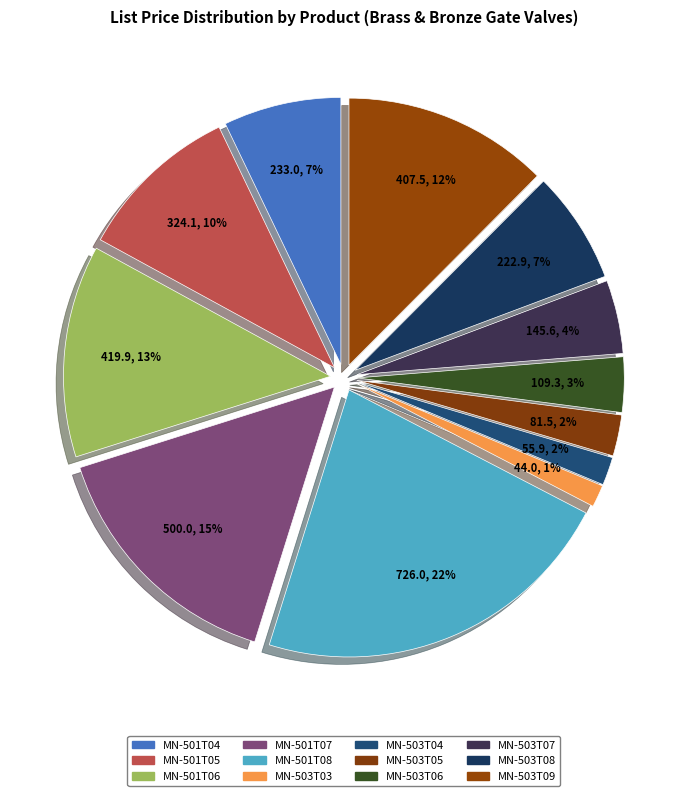

Rank the categories by value from lowest to highest.

MN-503T03, MN-503T04, MN-503T05, MN-503T06, MN-503T07, MN-503T08, MN-501T04, MN-501T05, MN-503T09, MN-501T06, MN-501T07, MN-501T08